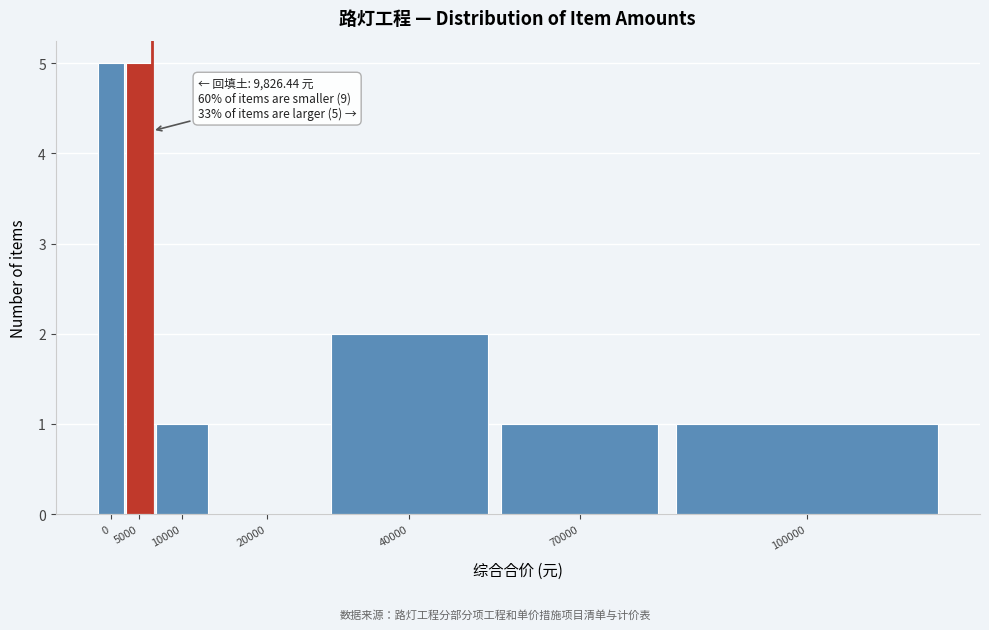

Reading left to right, transcribe all the data shown in this chart.

0=5	5000=5	10000=1	20000=0	40000=2	70000=1	100000=1